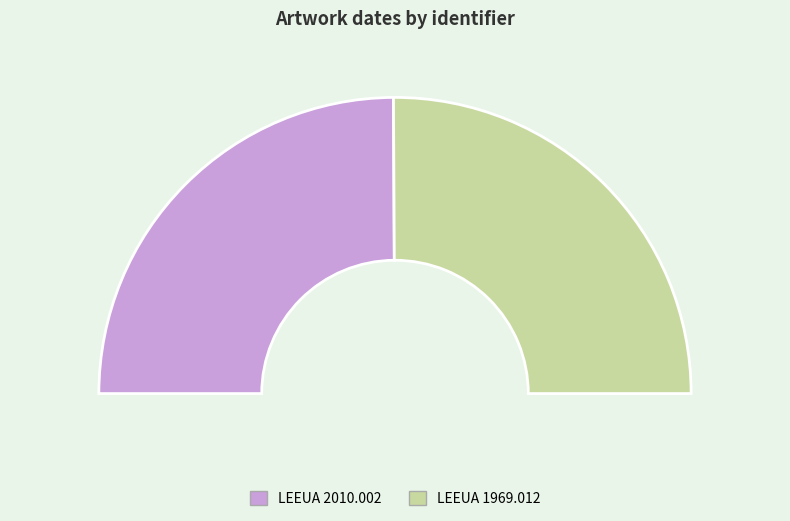

What is the ratio of the value at LEEUA 2010.002 to the value at LEEUA 1969.012?

1.0